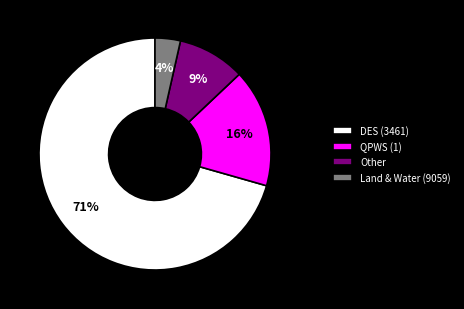

Which category accounts for the majority?

DES (3461)